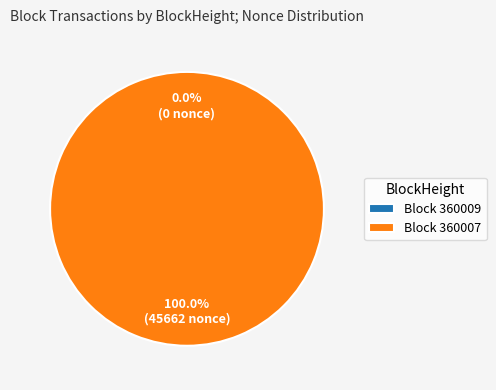

Does 360007 represent more than half of the total?

Yes